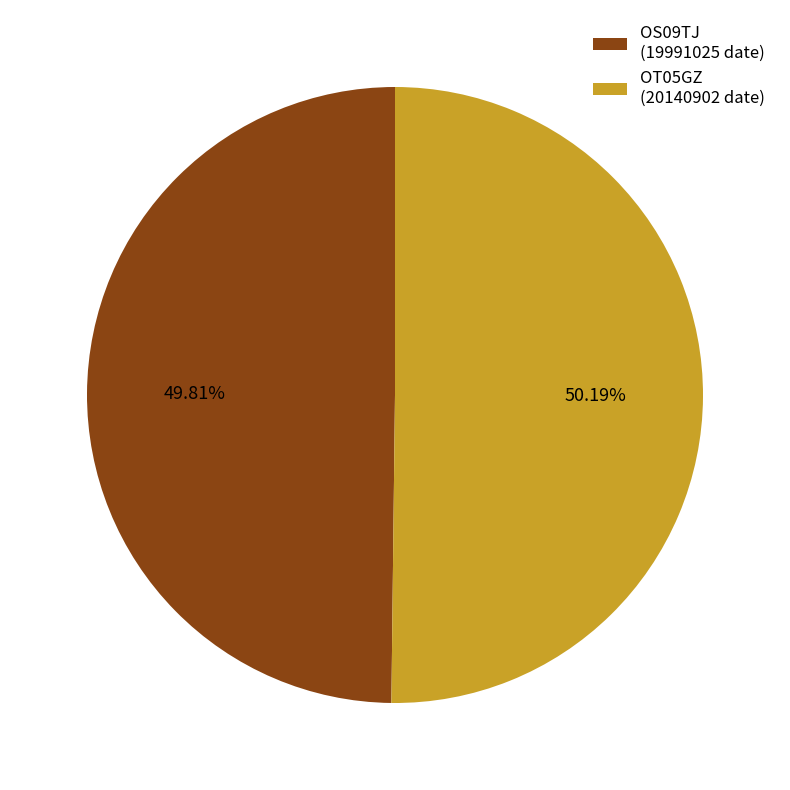

What percentage is NOT represented by OT05GZ?

49.8%